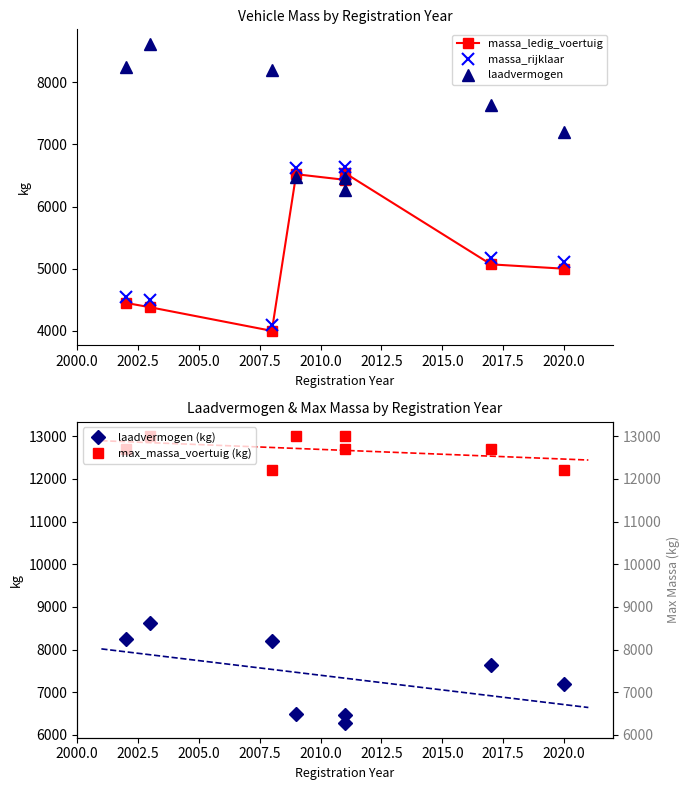

List the series in order of their peak value, lowest first.

massa_ledig_voertuig, massa_rijklaar, laadvermogen, laadvermogen (kg), max_massa_voertuig (kg)